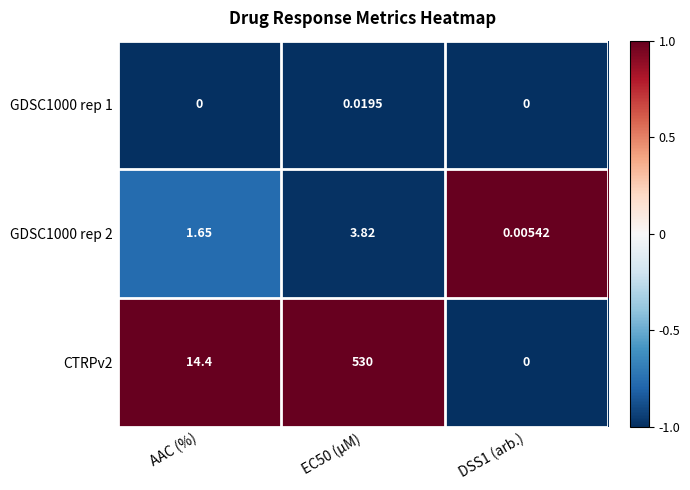

Is the value of GDSC1000 rep 1 at AAC (%) greater than the value of GDSC1000 rep 2 at DSS1 (arb.)?

No